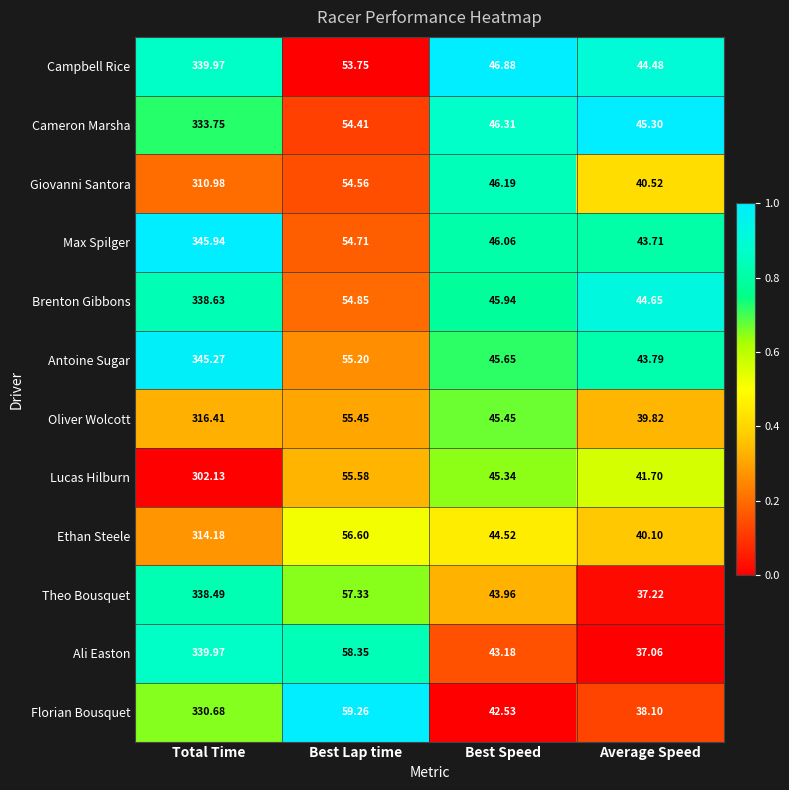

At which label does Cameron Marsha reach its peak?

Total Time